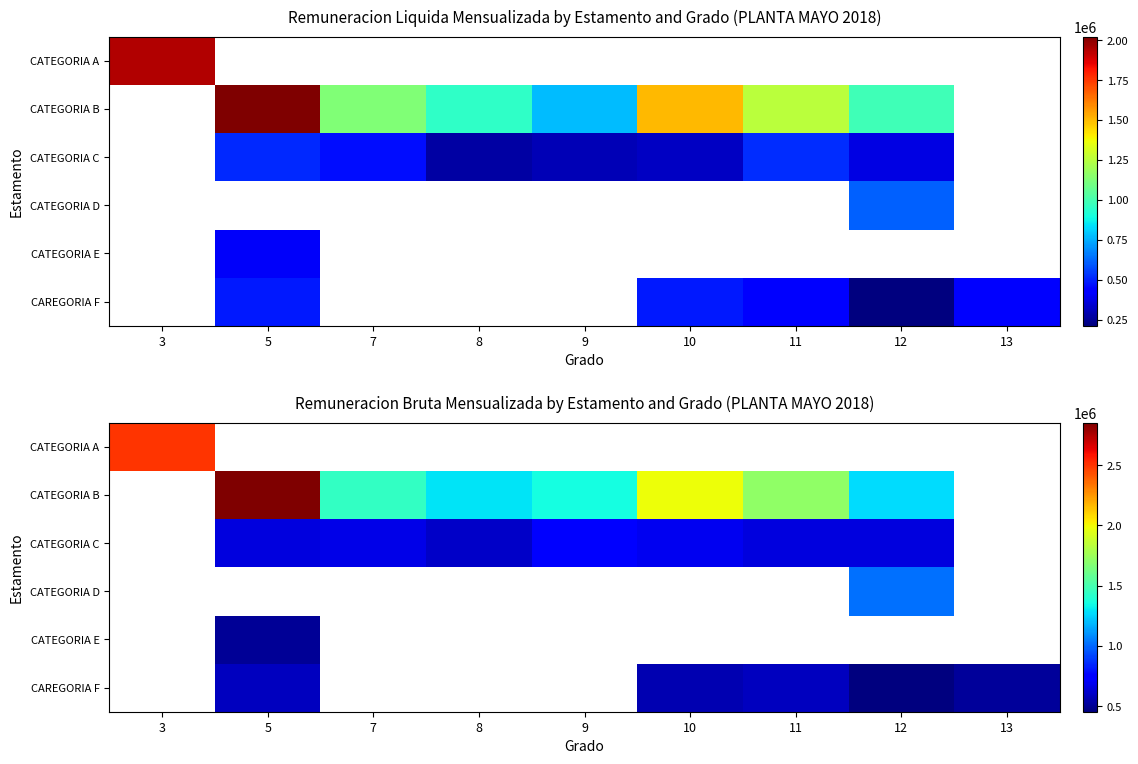

At how many categories does at least one series exceed 1231525?

8